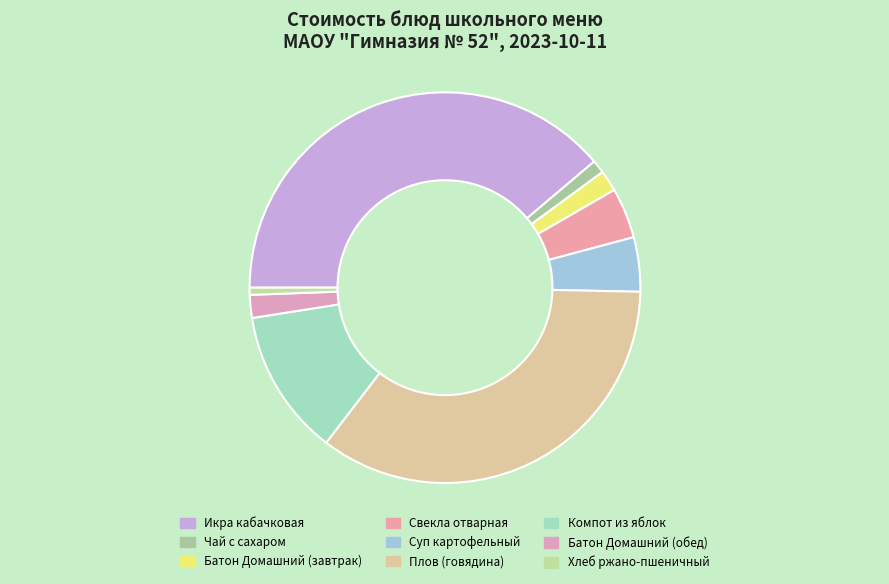

Does Плов (говядина) account for over 50% of the chart?

No